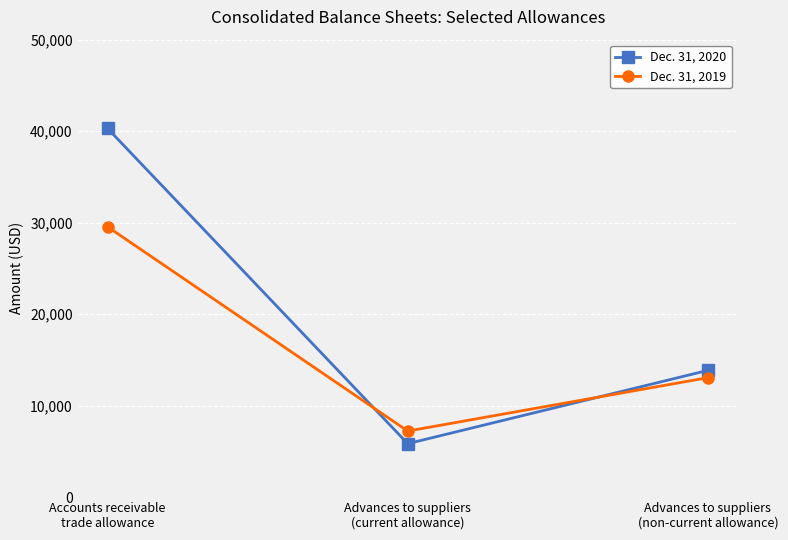

Which series changed the most between Accounts receivable
trade allowance and Advances to suppliers
(non-current allowance)?

Dec. 31, 2020